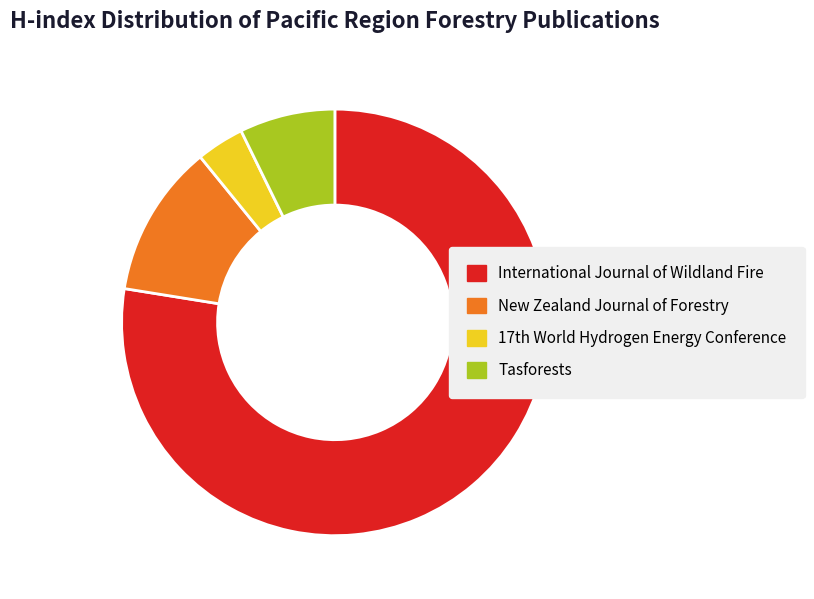

Between International Journal of Wildland Fire and New Zealand Journal of Forestry, which is larger?

International Journal of Wildland Fire